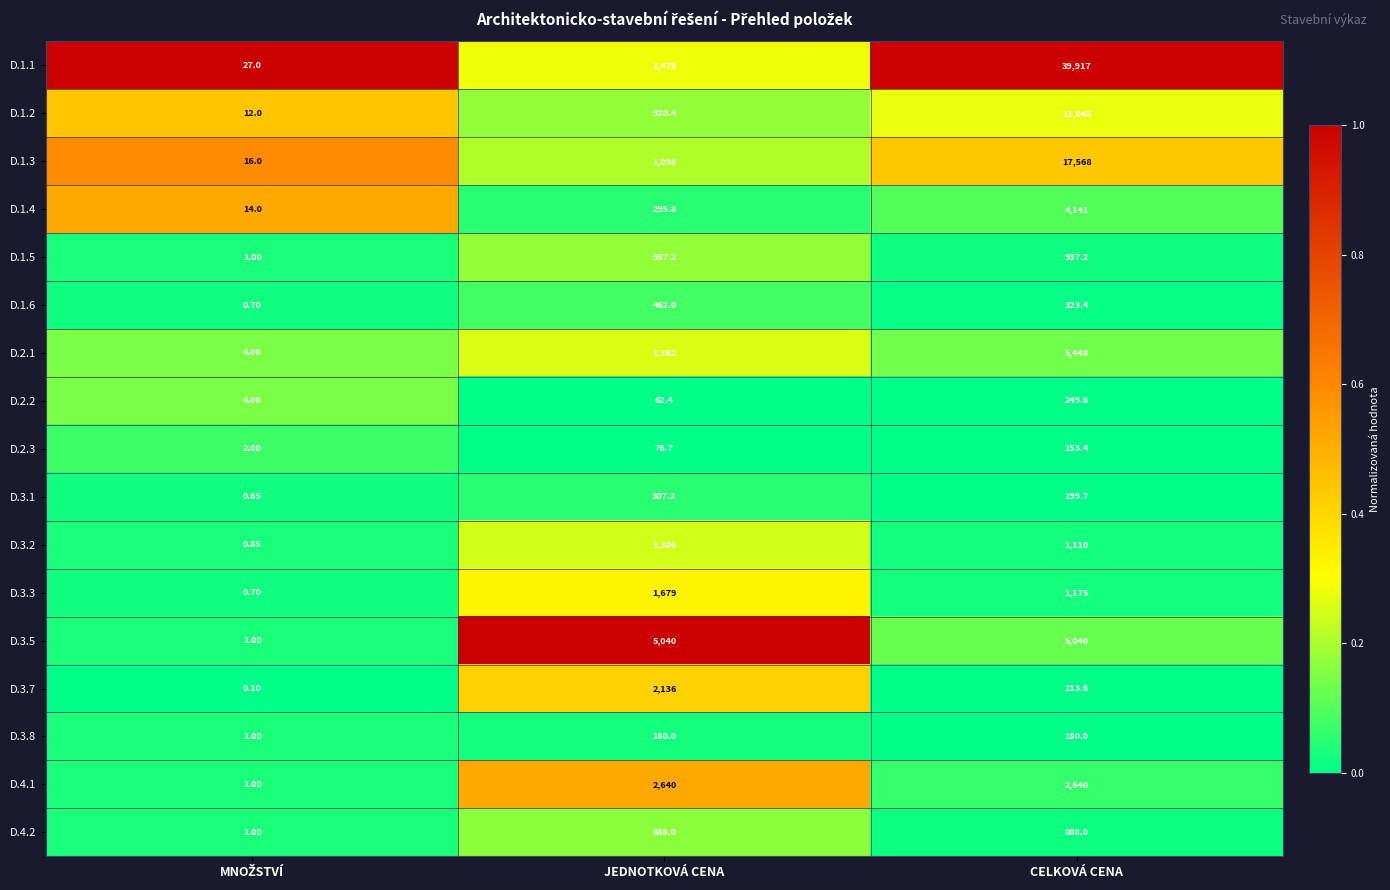

At which label does D.3.2 first exceed 1110?

JEDNOTKOVÁ CENA